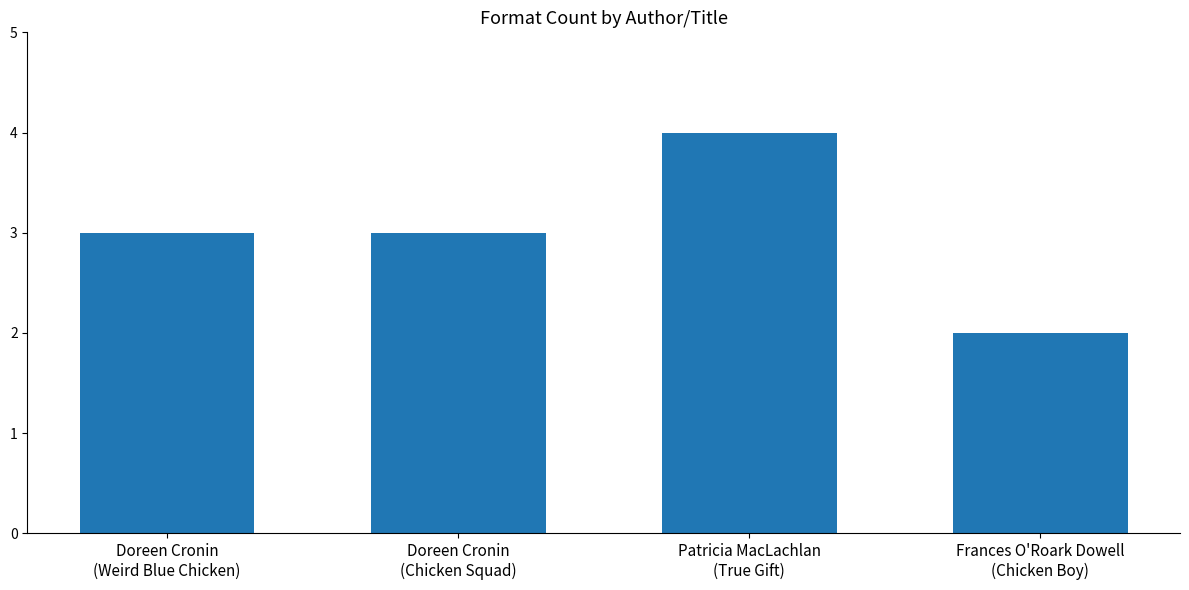

Which label corresponds to the smallest value in the chart?

Frances O'Roark Dowell
(Chicken Boy)